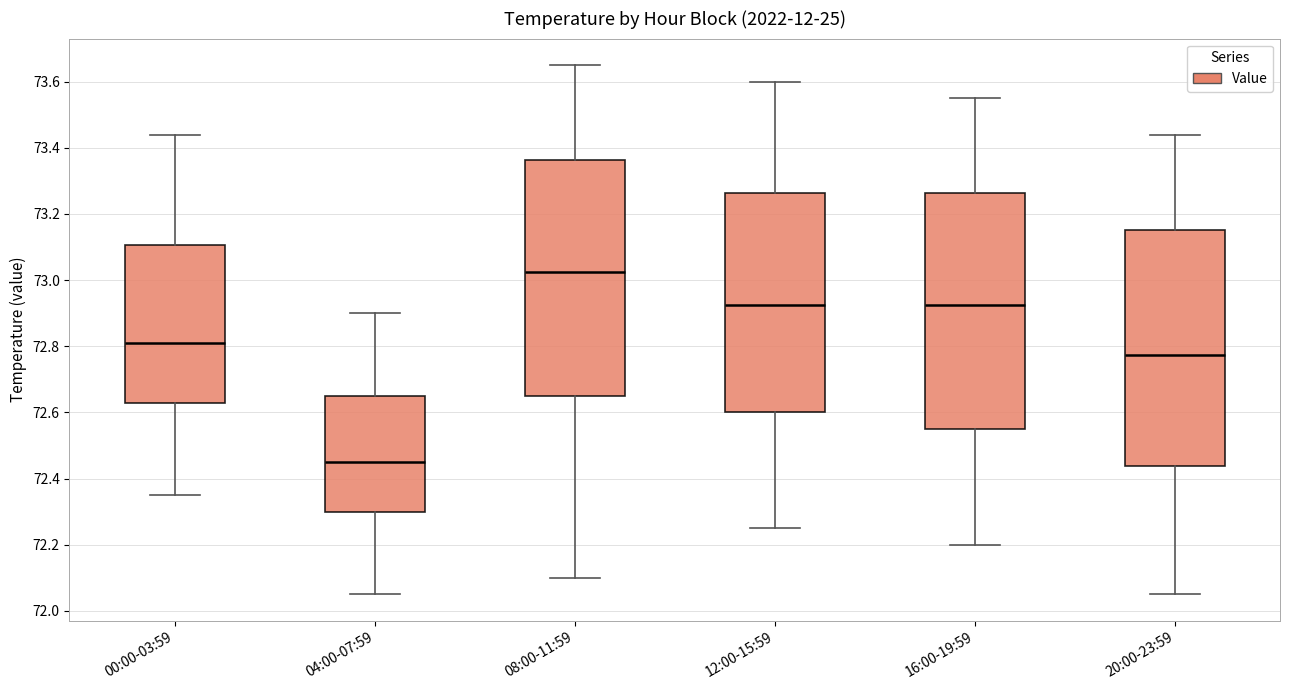

Reading left to right, read every box against the y-axis: the position of its median line, the range the box covers, and the ends of its whiskers. The values are not printed on the chart, so give them approximately, as read against the axis.

00:00-03:59: median 72.82, box 72.64 to 73.10, whiskers 72.36 to 73.44
04:00-07:59: median 72.46, box 72.30 to 72.66, whiskers 72.06 to 72.90
08:00-11:59: median 73.02, box 72.66 to 73.36, whiskers 72.10 to 73.66
12:00-15:59: median 72.92, box 72.60 to 73.26, whiskers 72.26 to 73.60
16:00-19:59: median 72.92, box 72.56 to 73.26, whiskers 72.20 to 73.56
20:00-23:59: median 72.78, box 72.44 to 73.16, whiskers 72.06 to 73.44